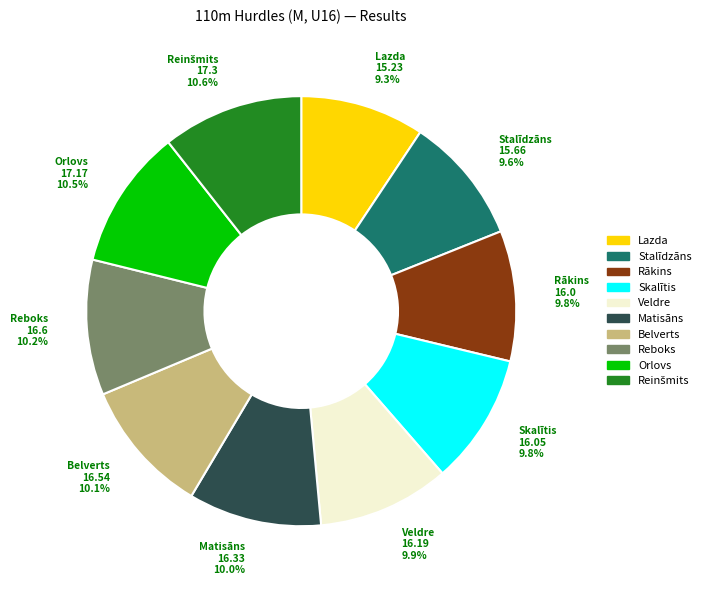

Is there a majority slice in this chart?

No